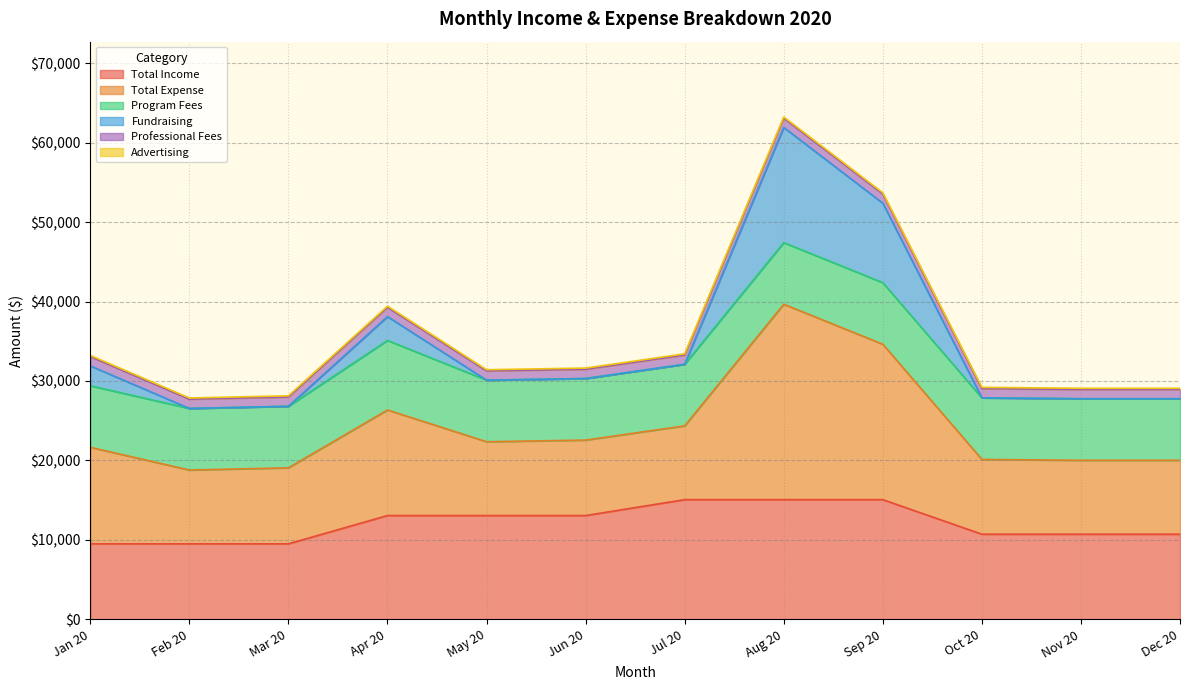

True or false: Total Income has a value of 8862.6 at Apr 20.

False